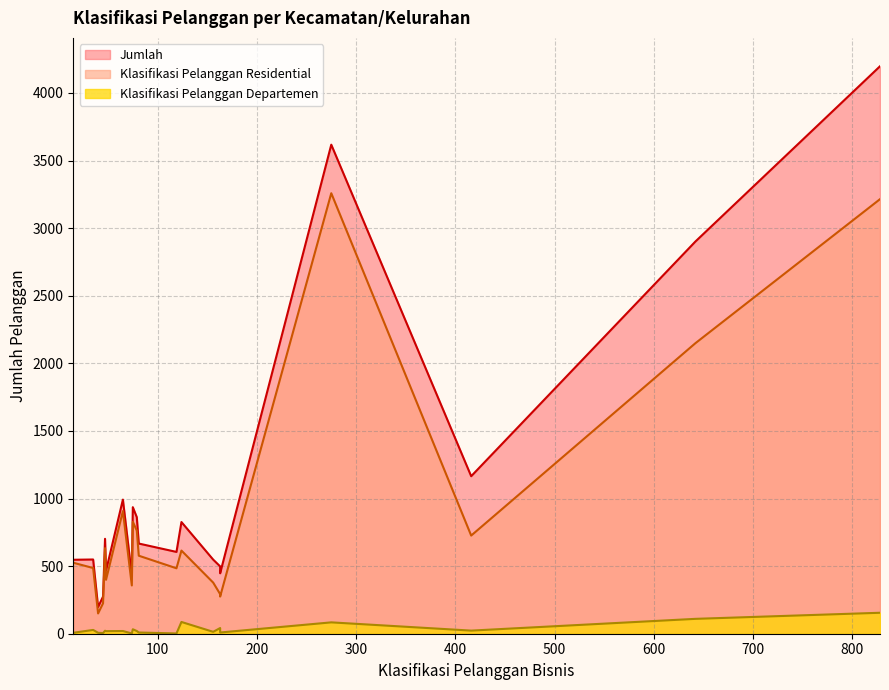

What are all the series names shown in the legend?

Klasifikasi Pelanggan Residential, Jumlah, Klasifikasi Pelanggan Departemen